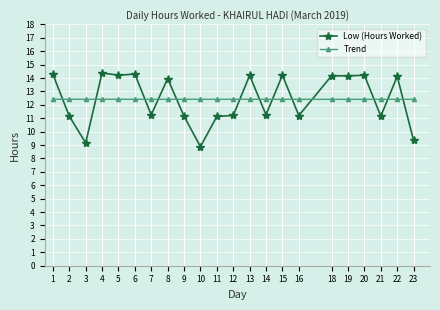

What is the total value across all series at 9?

23.6